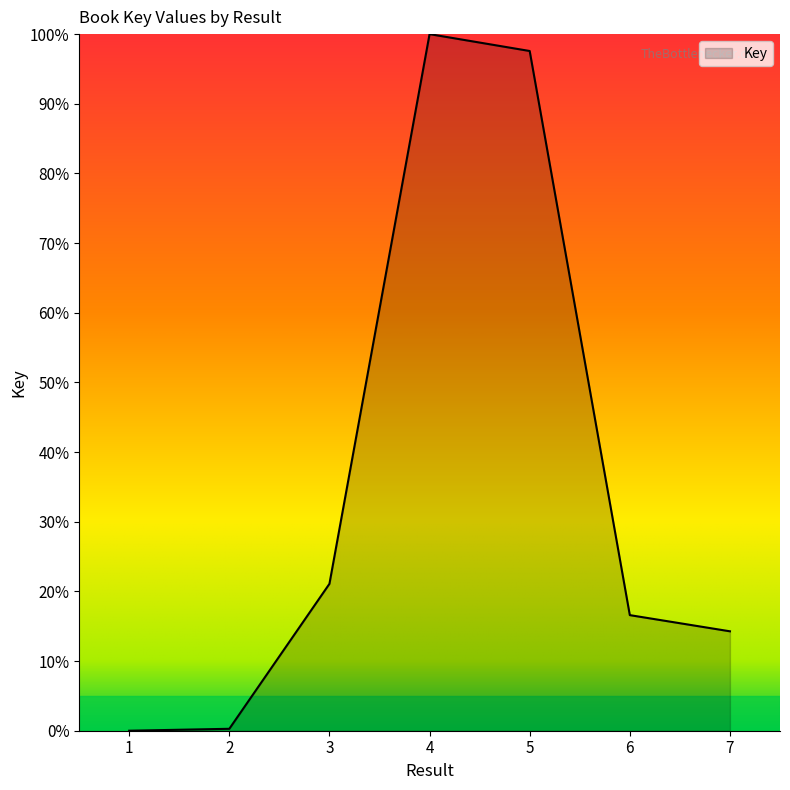

At which label does the data first exceed 16?

3